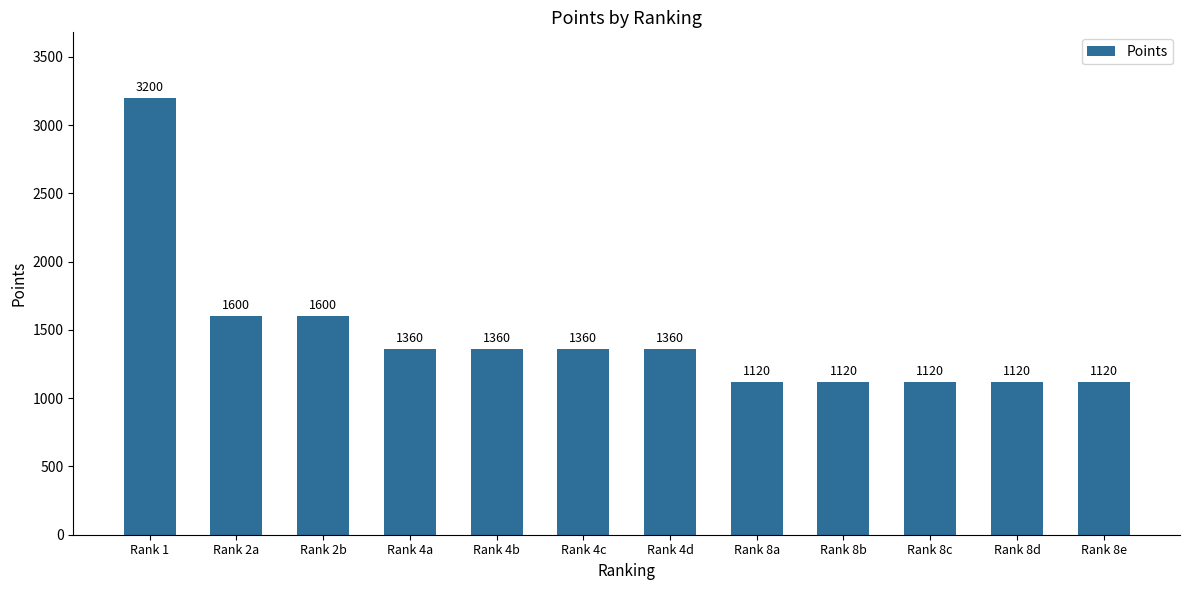

Reading left to right, list all the values displayed in this chart.

3200	1600	1600	1360	1360	1360	1360	1120	1120	1120	1120	1120